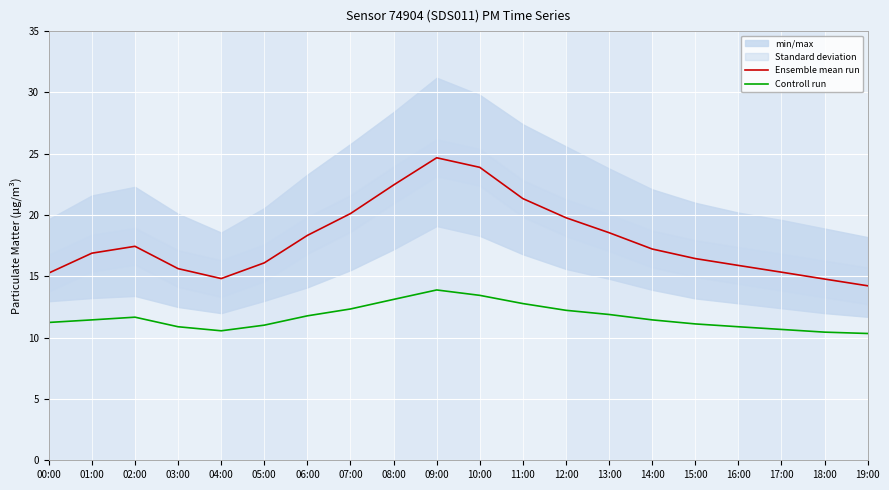

True or false: Controll run and Ensemble mean run intersect in this chart.

False